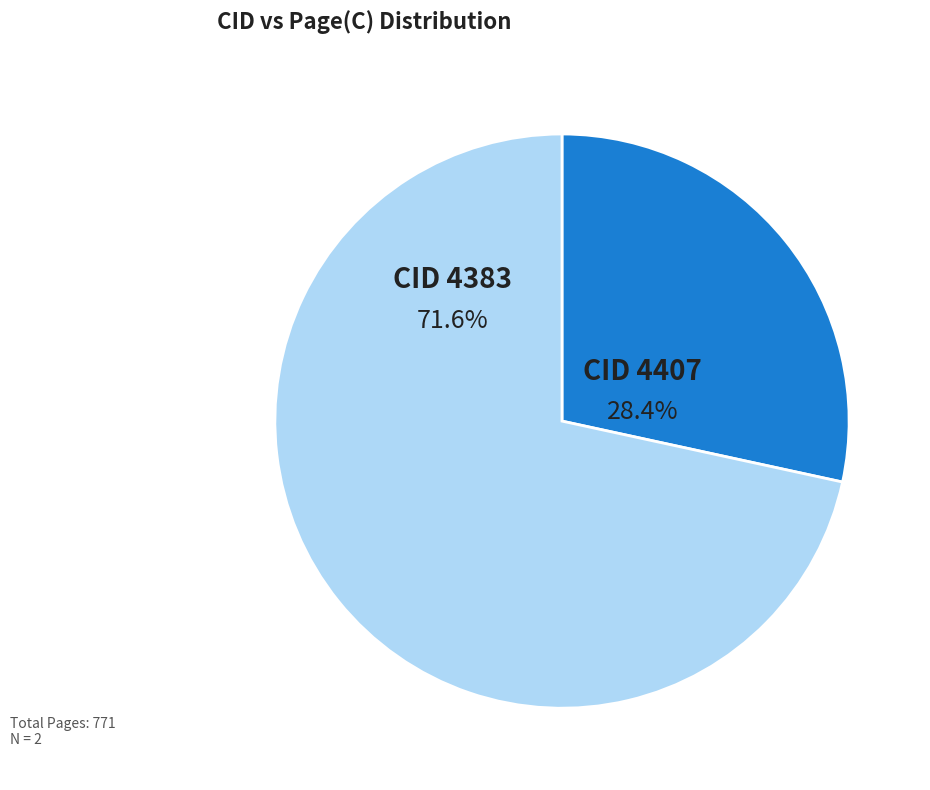

Count the number of slices in the pie.

2